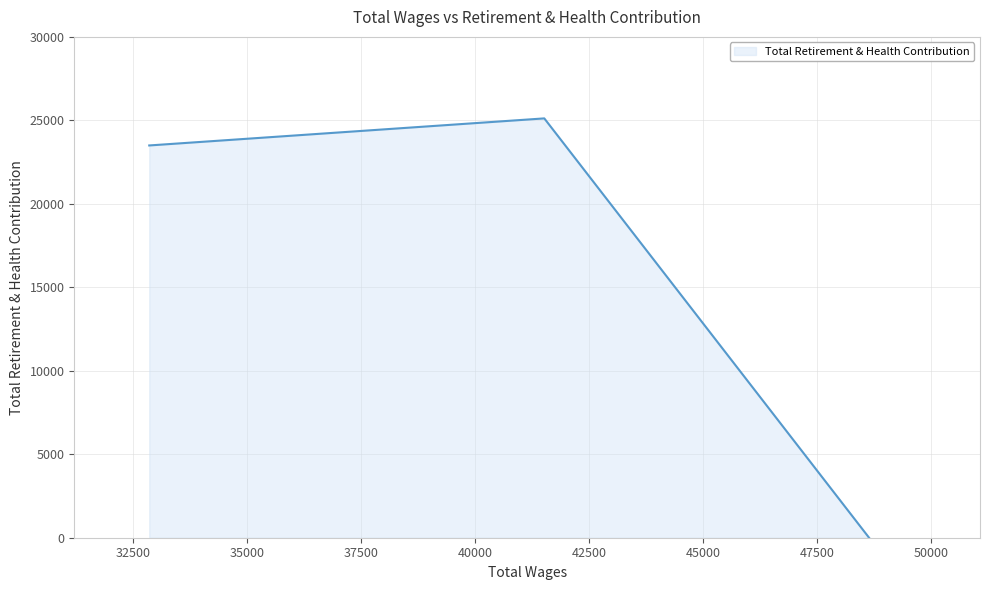

What is the difference between the maximum and minimum values?

25118